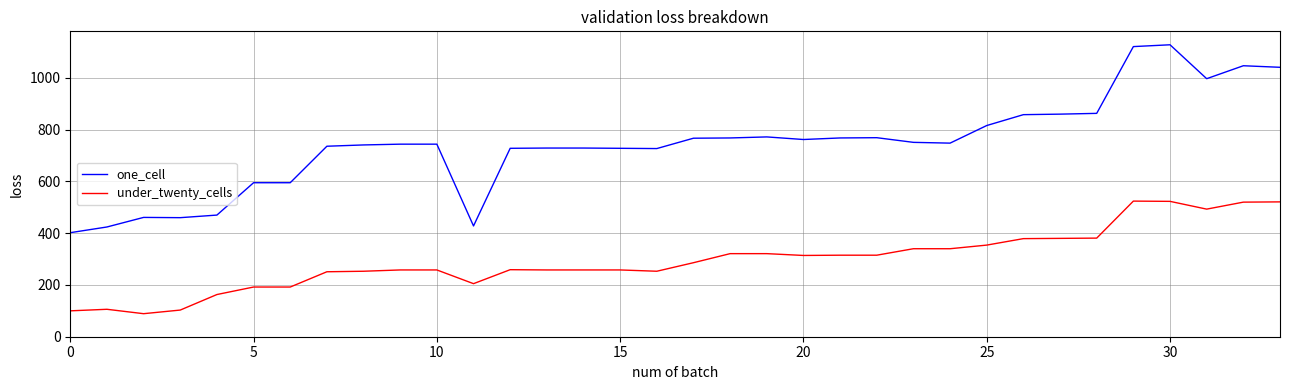

True or false: one_cell and under_twenty_cells cross at least once.

False